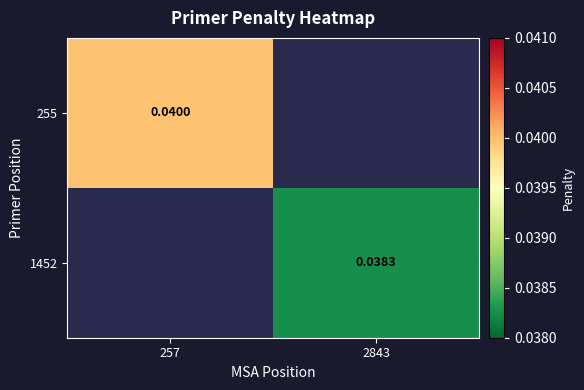

At how many categories does at least one series exceed 0?

2